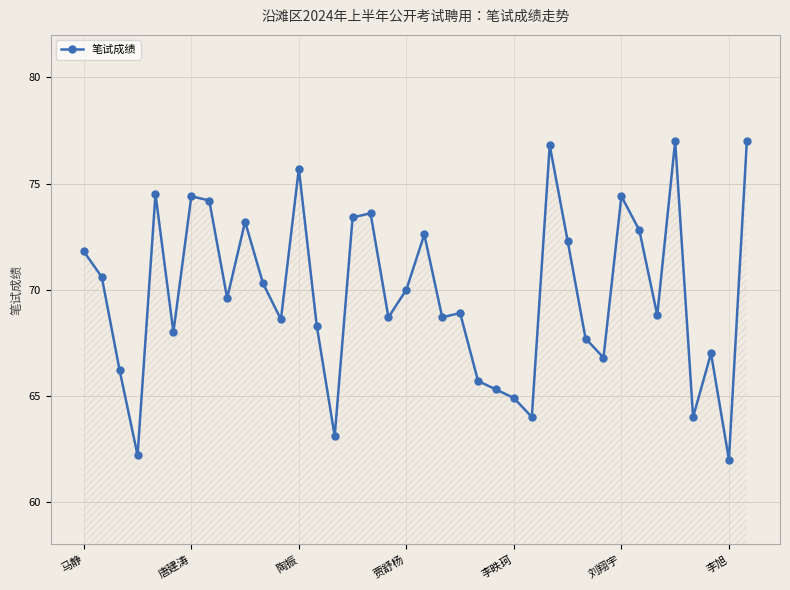

What is the maximum value shown in the chart?

77.0